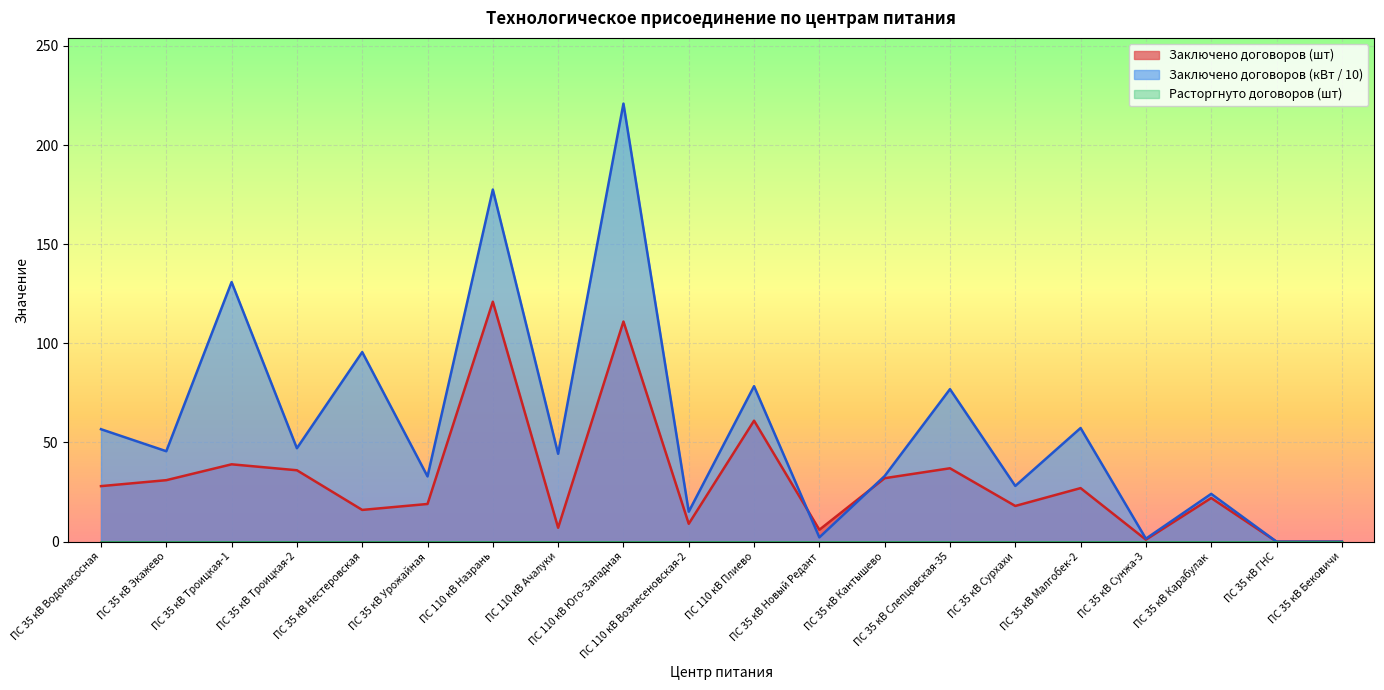

At which category is the sum across all series the highest?

ПС 110 кВ Юго-Западная